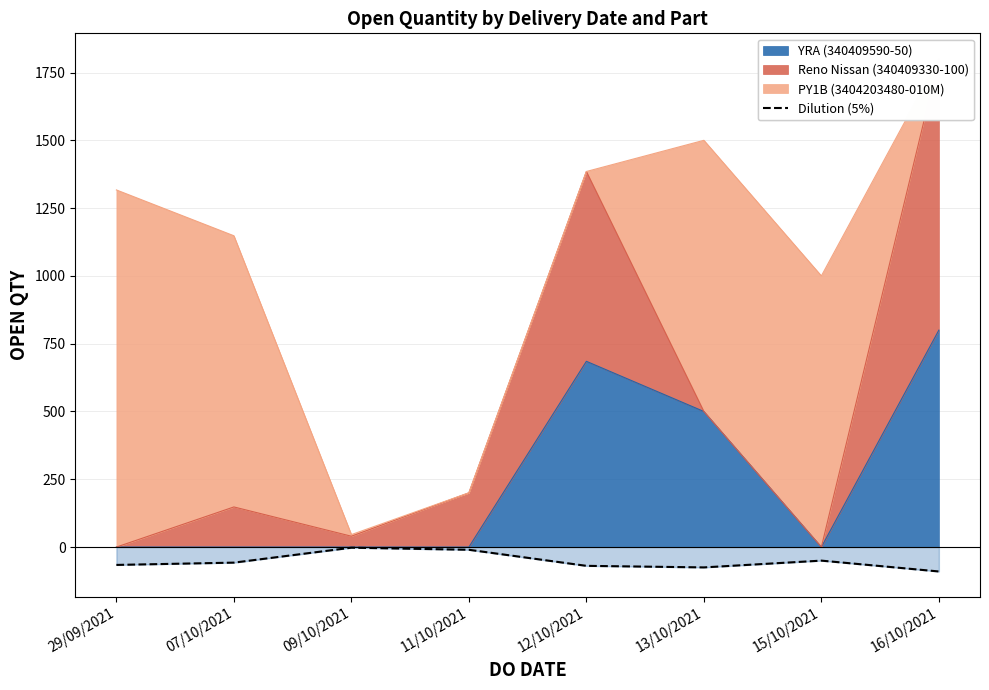

What is the label of the 5th point from the left?

12/10/2021